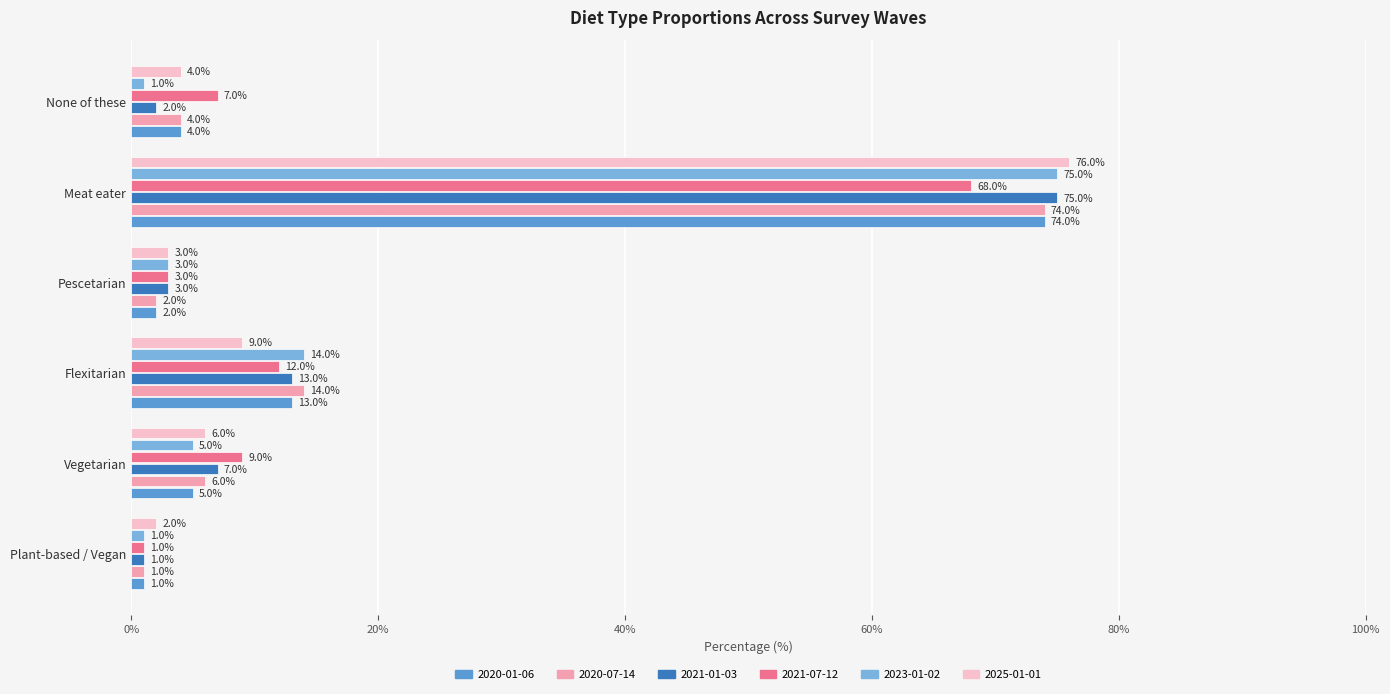

Between Vegetarian and Pescetarian, which series saw the biggest shift?

2021-07-12